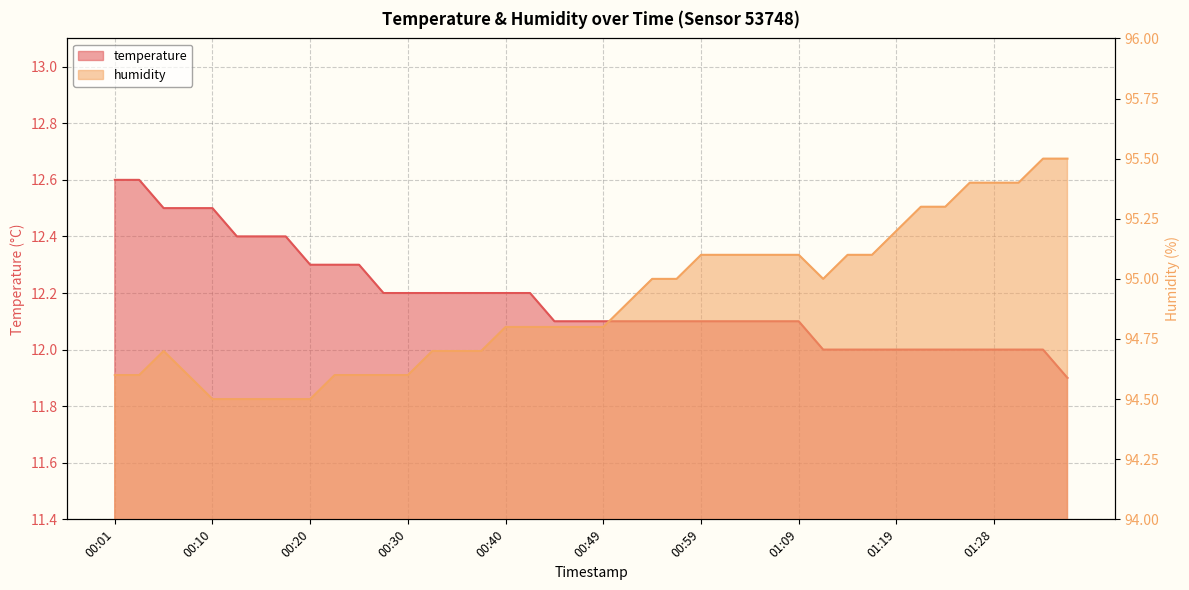

List the series in order of their overall mean, highest first.

humidity, temperature